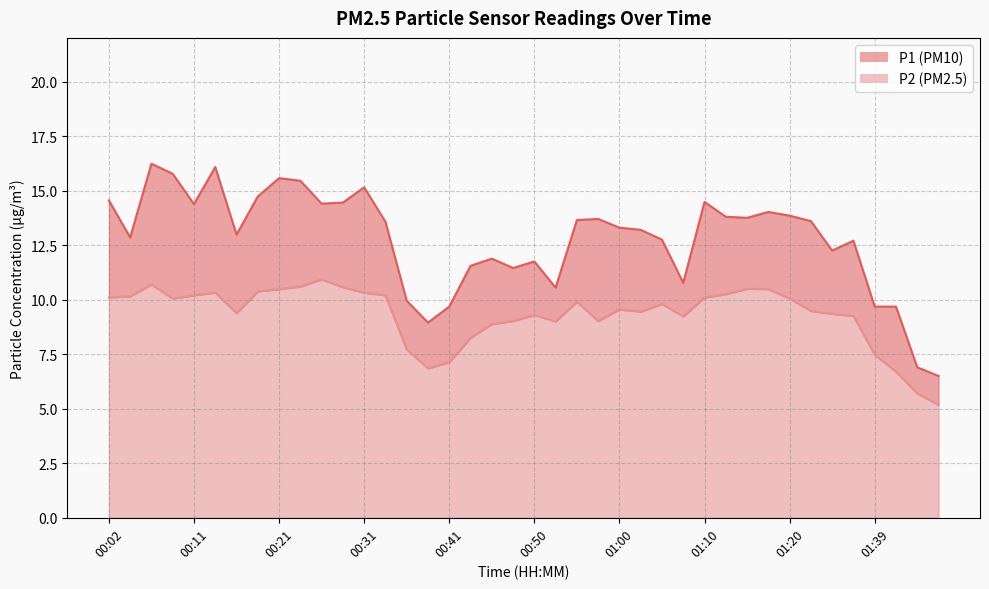

Read the P2 value at 00:41.

7.1